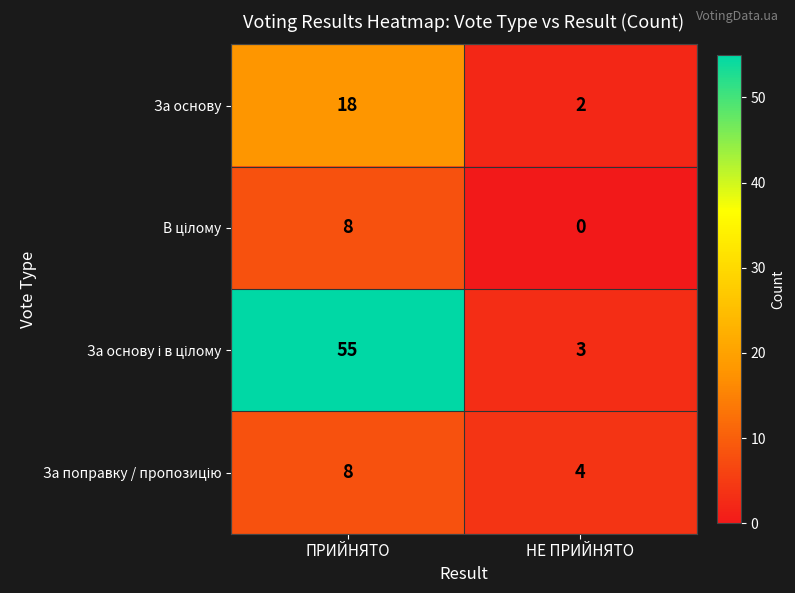

At which label does За основу reach its peak?

ПРИЙНЯТО